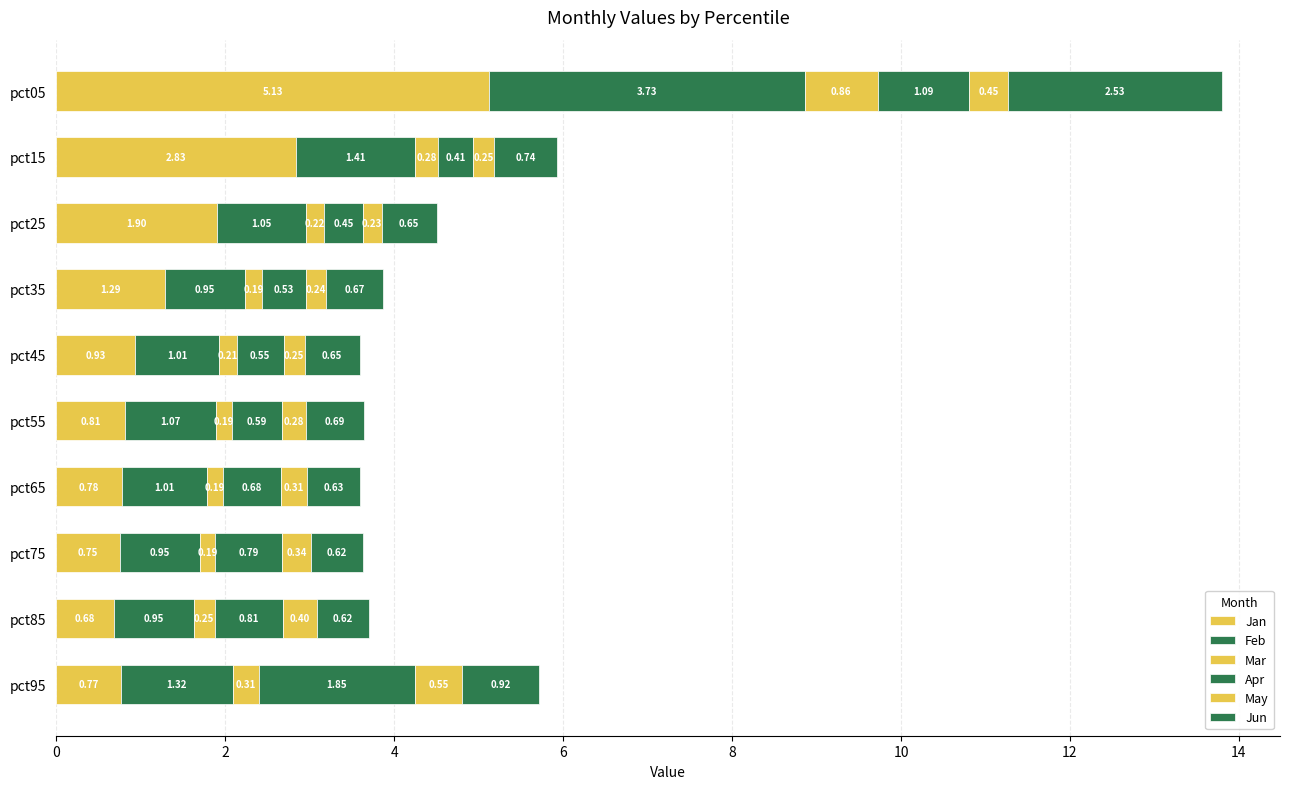

How many categories are shown in the chart?

10